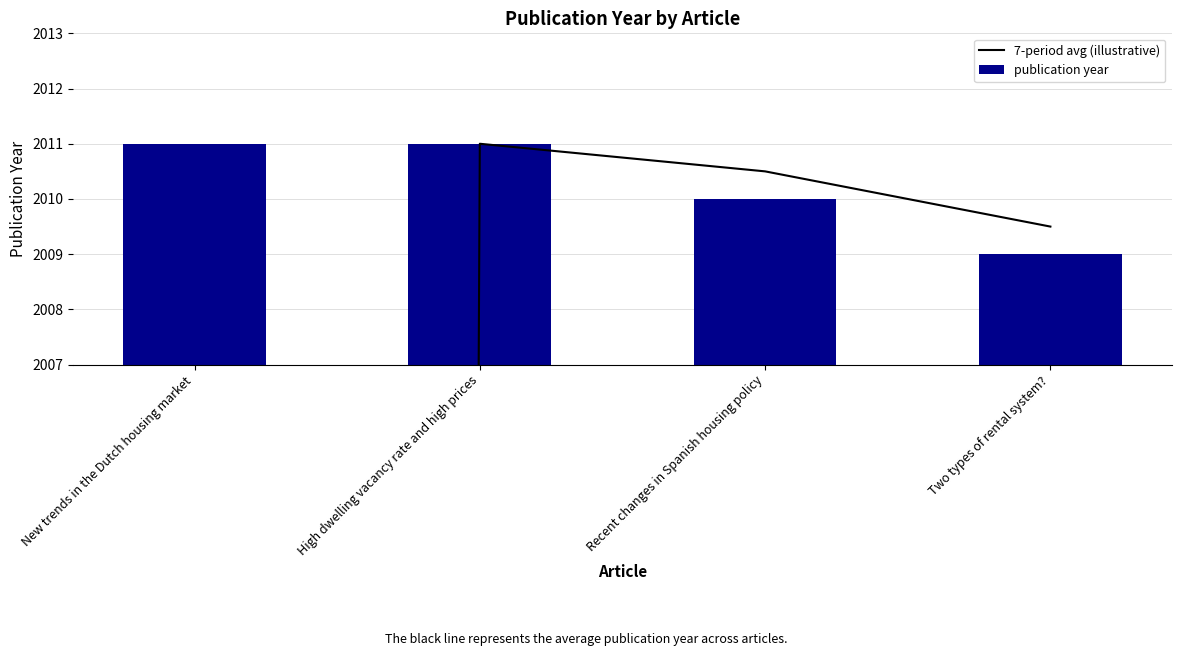

At High dwelling vacancy rate and high prices, list the series in order from smallest to largest.

7-period avg (illustrative), publication year